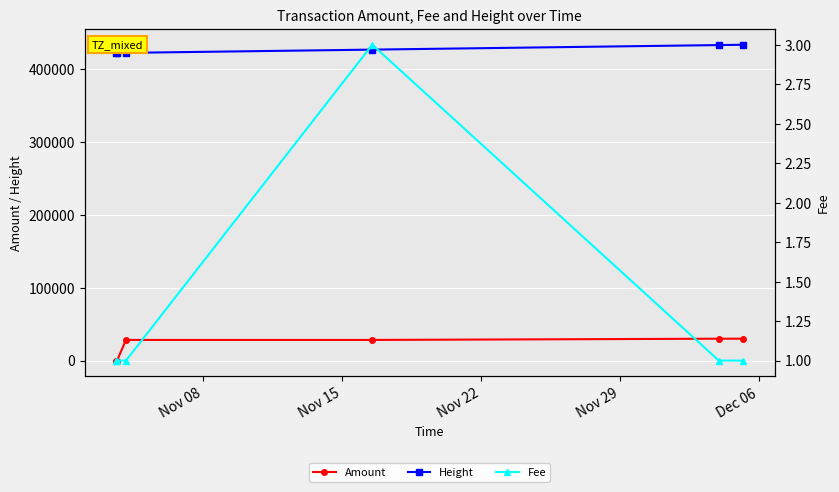

Rank the series by their maximum value, from highest to lowest.

Height, Amount, Fee